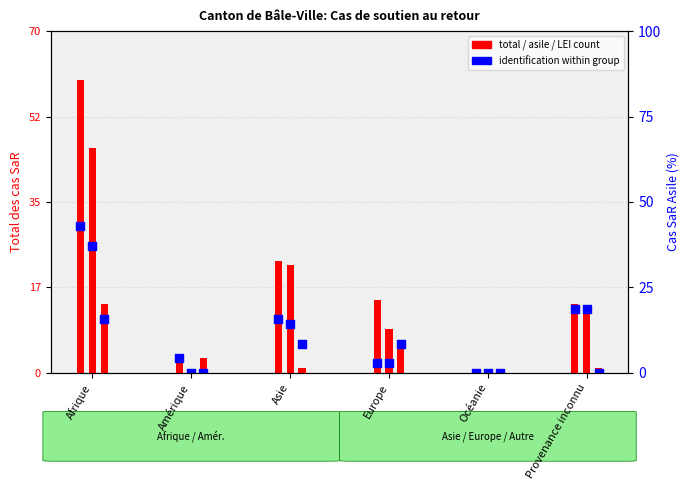

Is the value of Cas spéciaux at Asie greater than the value of Total SaR Asile at Asie?

No